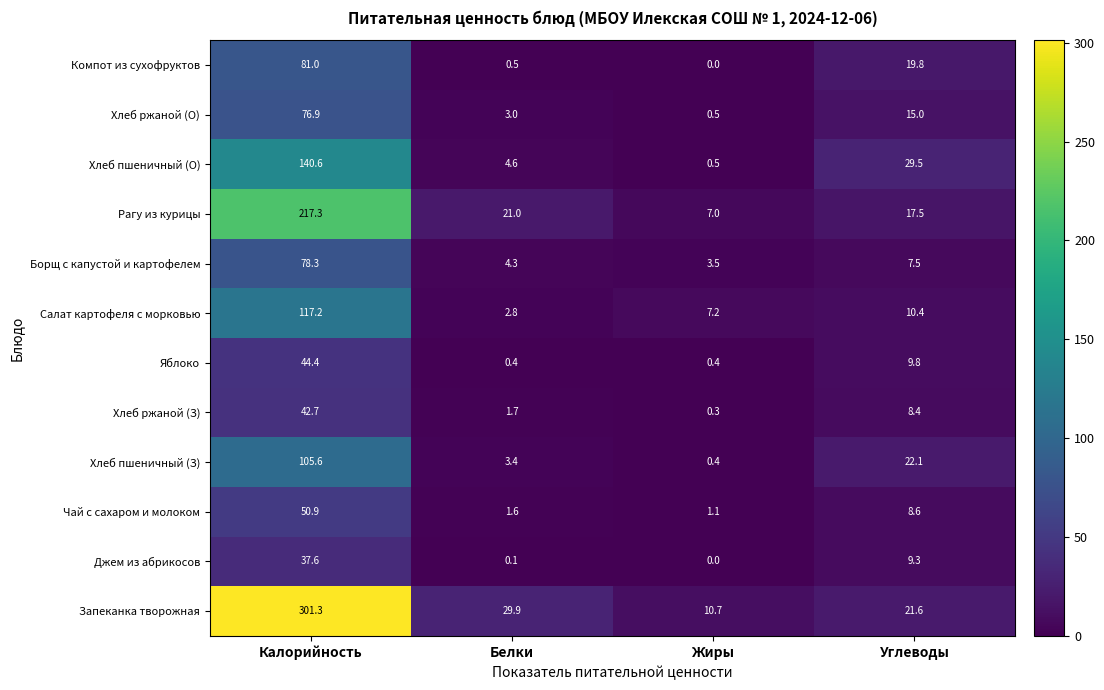

What is the difference between the second highest and minimum values in the Салат картофеля с морковью series?

7.6